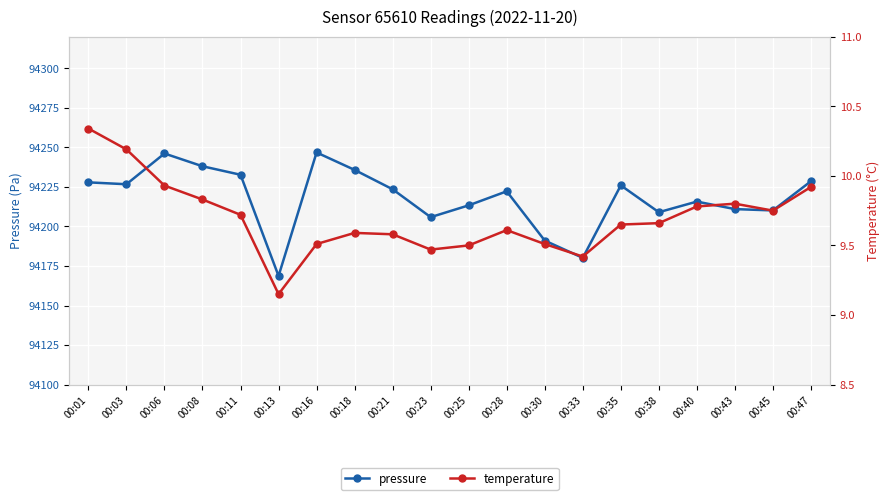

Which category has the lowest value in the pressure series?

00:13